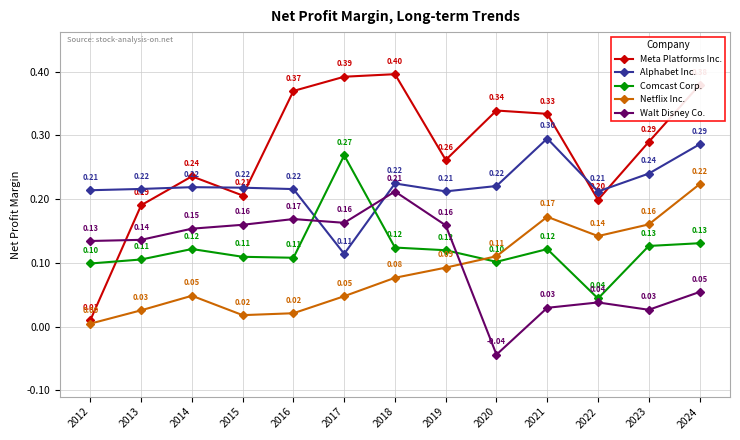

Which series changed the most between 2012 and 2024?

Meta Platforms Inc.